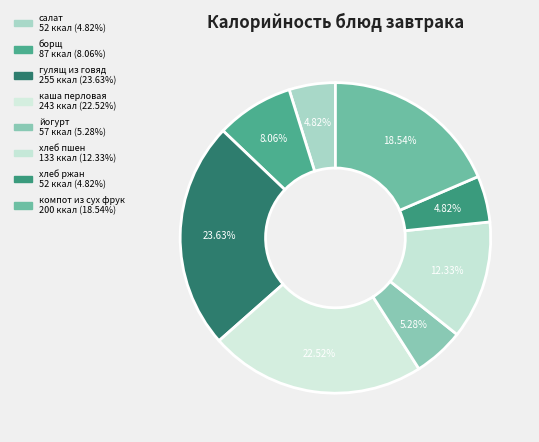

Which has a higher value, хлеб пшен or каша перловая?

каша перловая